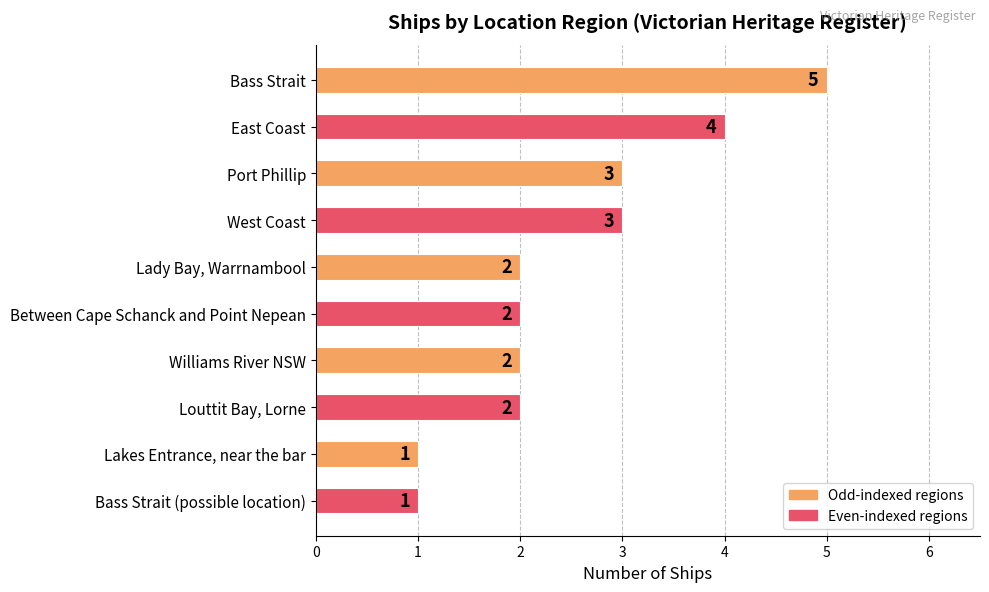

What is the minimum value shown in the chart?

1